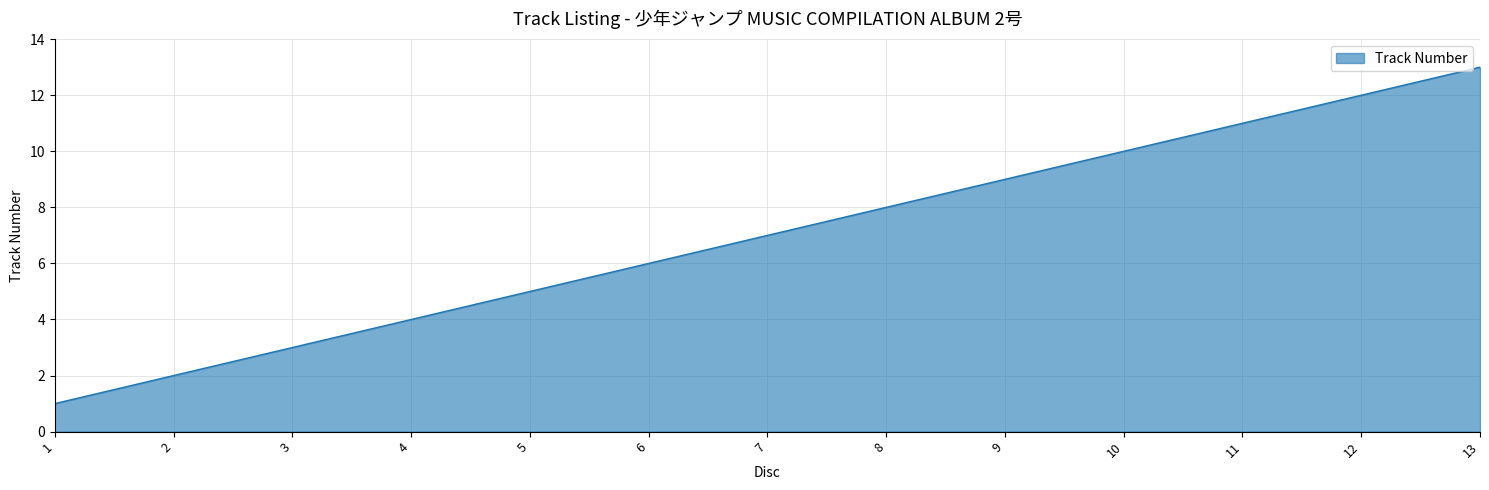

Reading left to right, extract all data points from this chart.

1	2	3	4	5	6	7	8	9	10	11	12	13